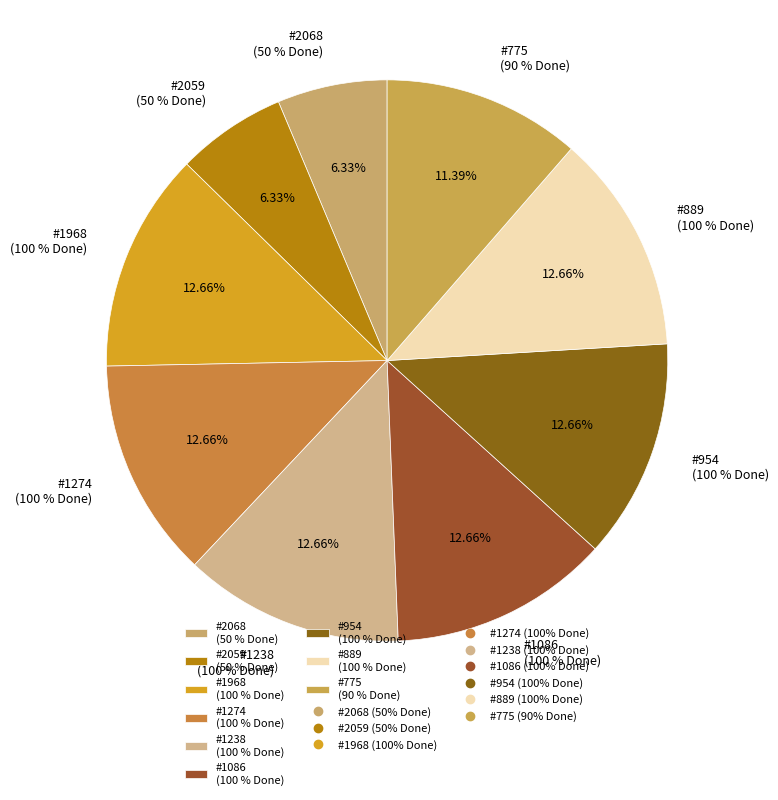

Do 1274 and 889 together represent more than half of the pie?

No